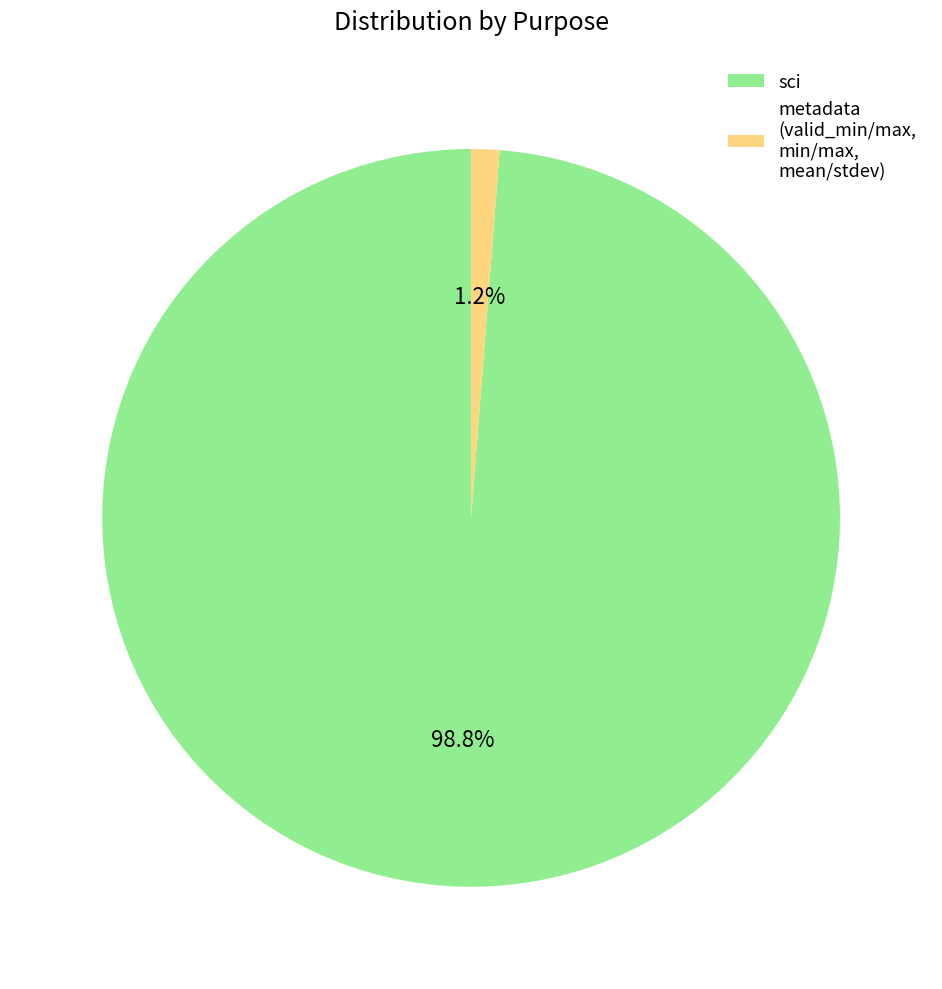

What is the smallest slice in the pie chart?

metadata (valid_min/max, min/max, mean/stdev)